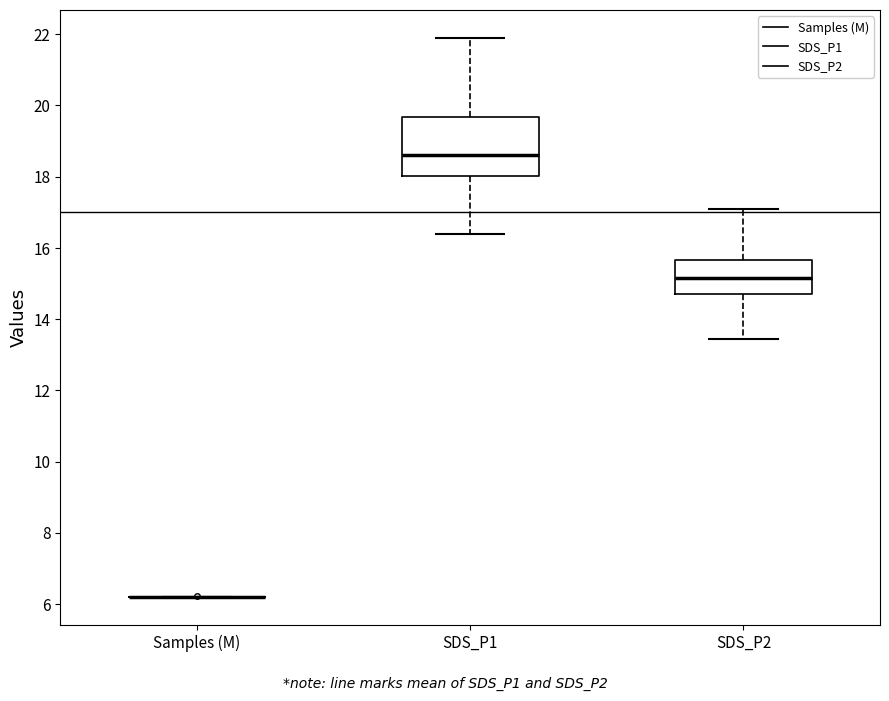

Reading left to right, transcribe this box plot: for each box, give where its median line is, the range the box spans, and where its two whiskers end, as read against the y-axis. The values are not printed on the chart, so give them approximately, as read against the axis.

Samples (M): box collapsed to a line at 6.2, whiskers 6.2 to 6.2
SDS_P1: median 18.6, box 18.0 to 19.6, whiskers 16.4 to 22.0
SDS_P2: median 15.2, box 14.6 to 15.6, whiskers 13.4 to 17.2